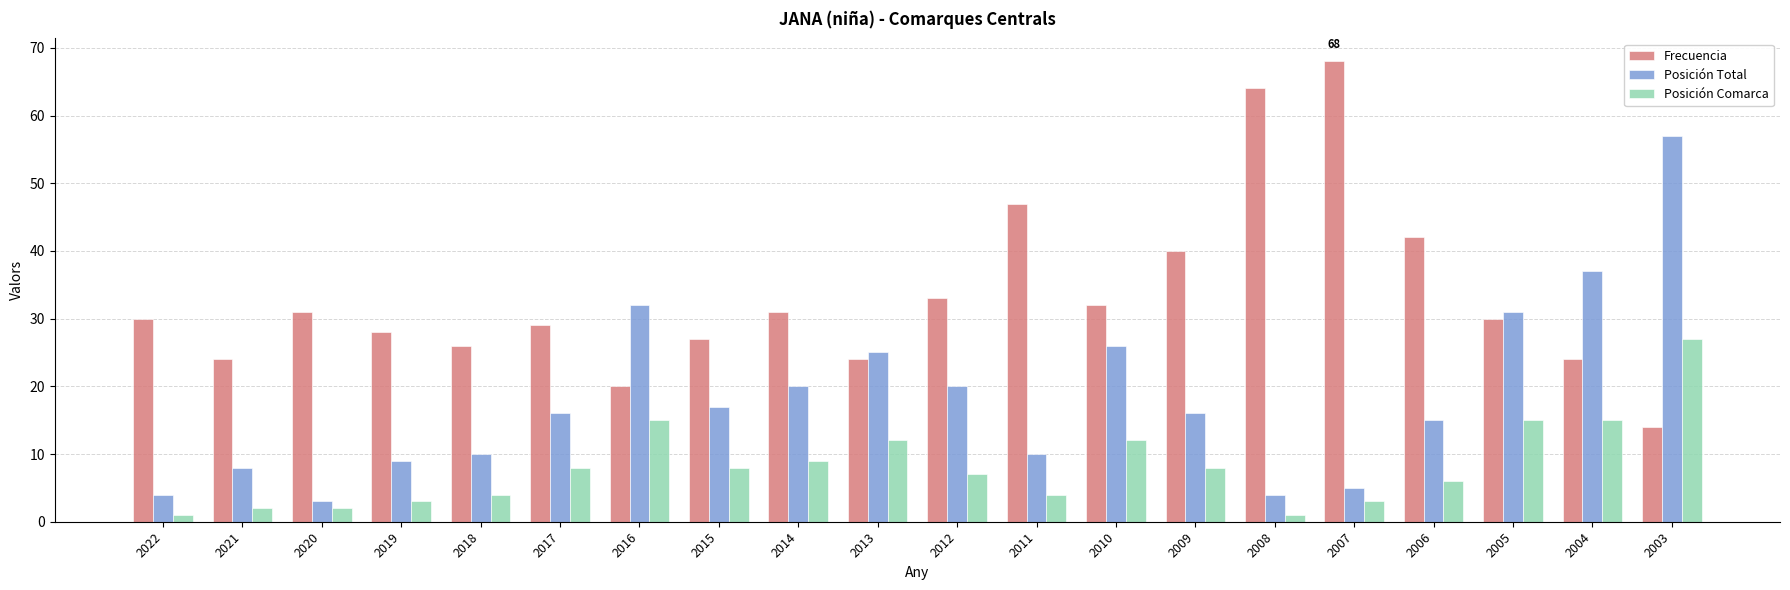

What is the sum of all Frecuencia values?

664